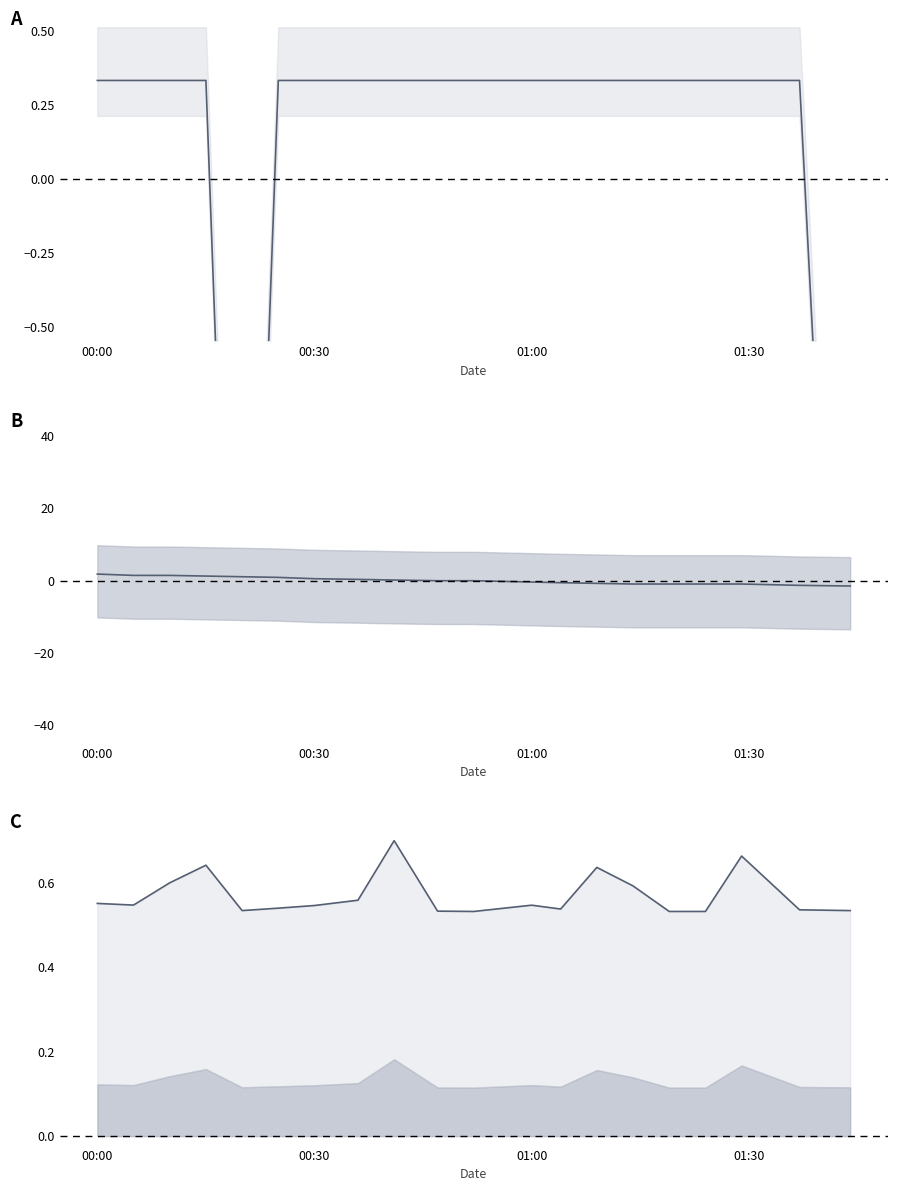

Is this an area chart (filled region under the line)?

No